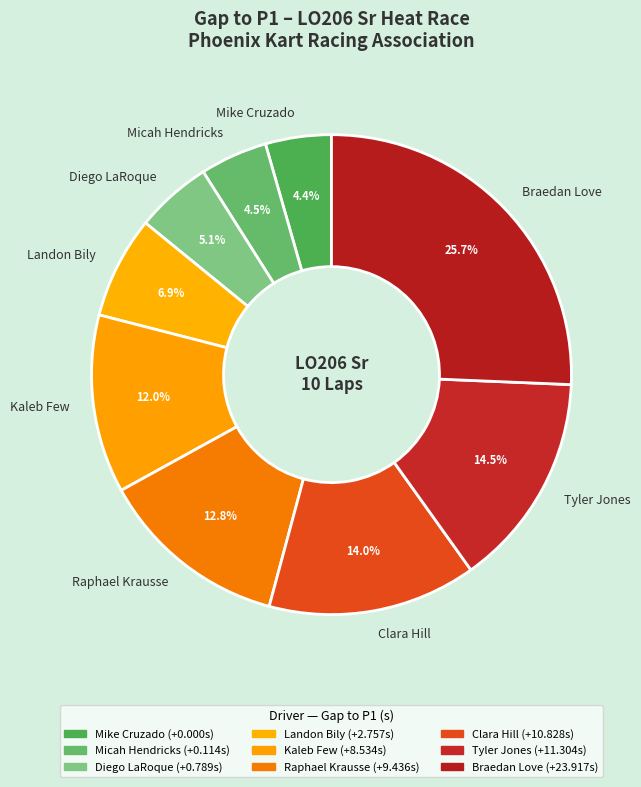

Count the number of slices in the pie.

9